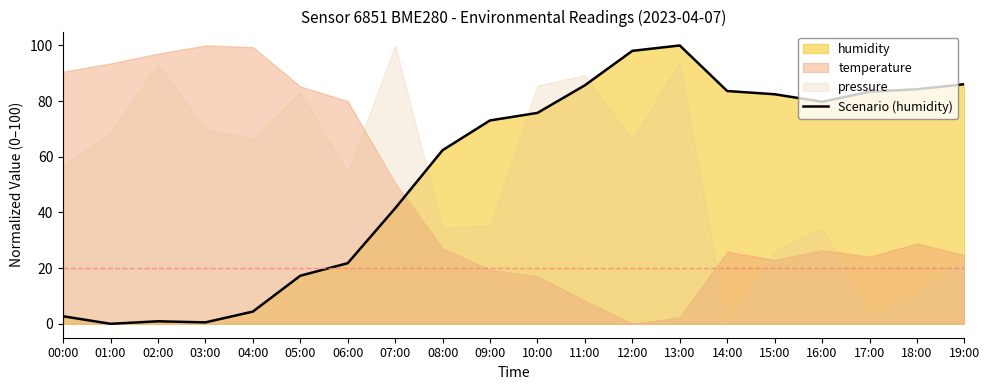

How many lines are shown in the chart?

1